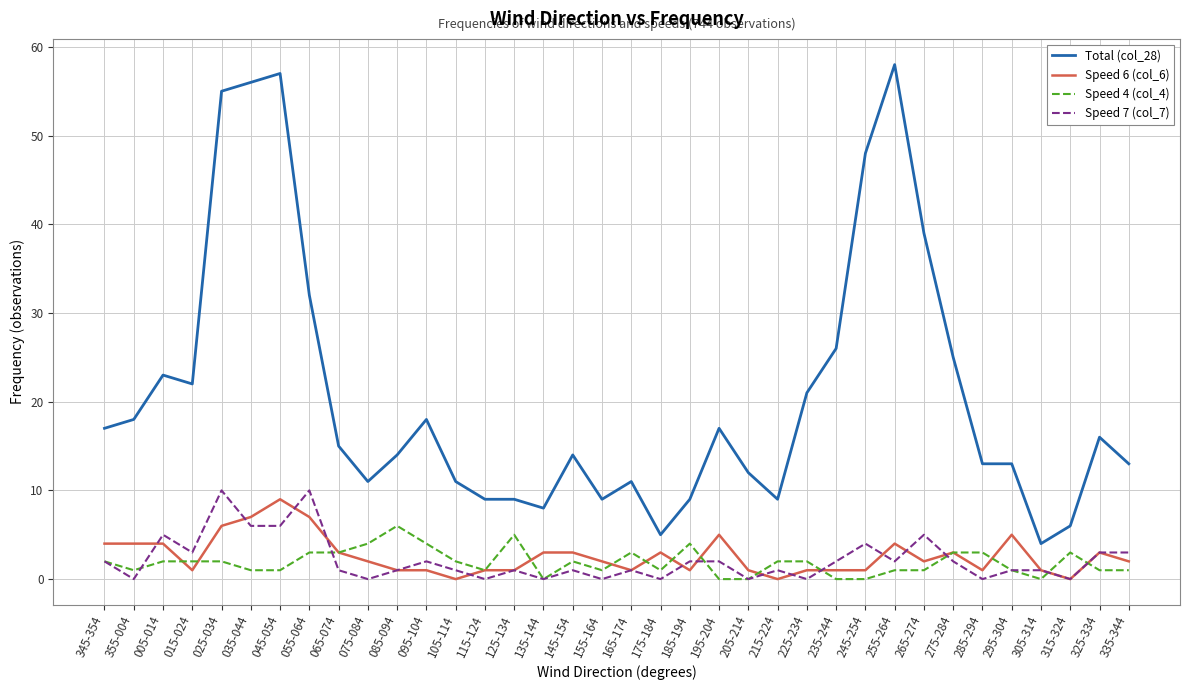

How many categories are shown in the chart?

36